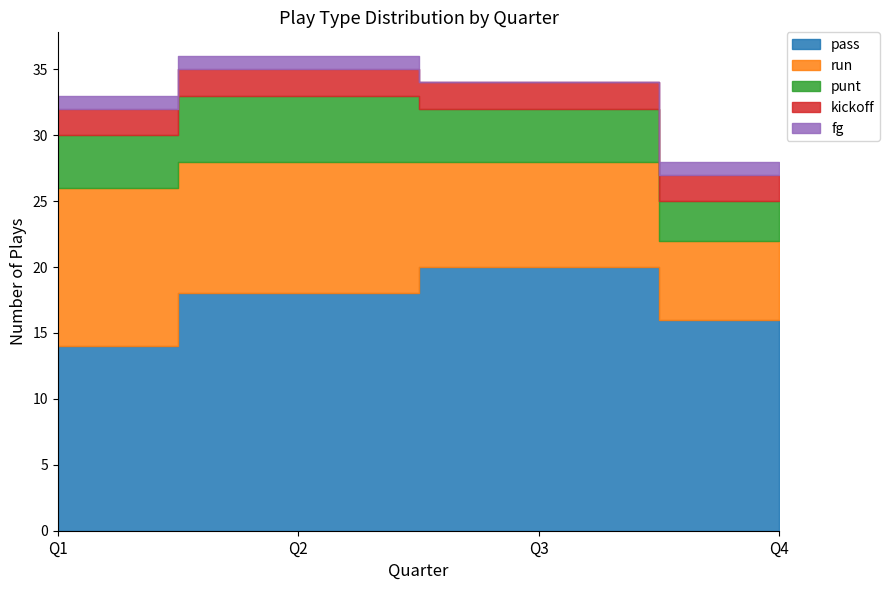

Rank the categories by fg value from lowest to highest.

Q3, Q1, Q2, Q4